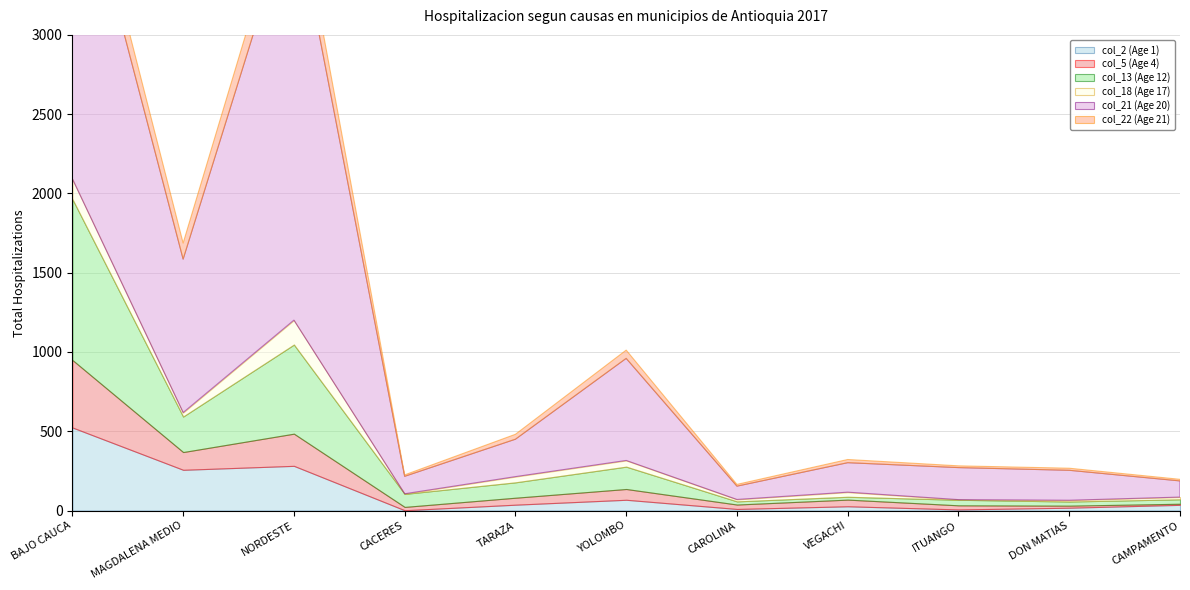

What is the label of the 7th point from the left?

CAROLINA